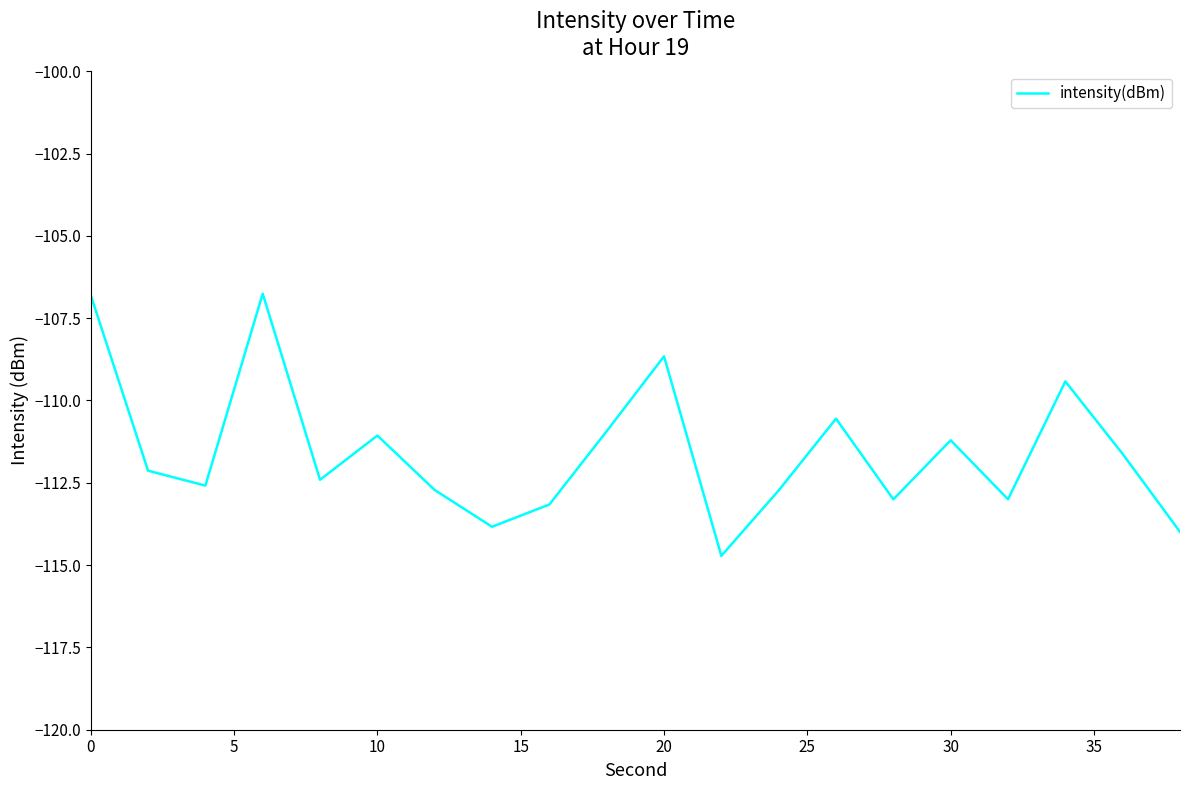

How many interior local peaks (higher than both neighbors) does the data have?

6